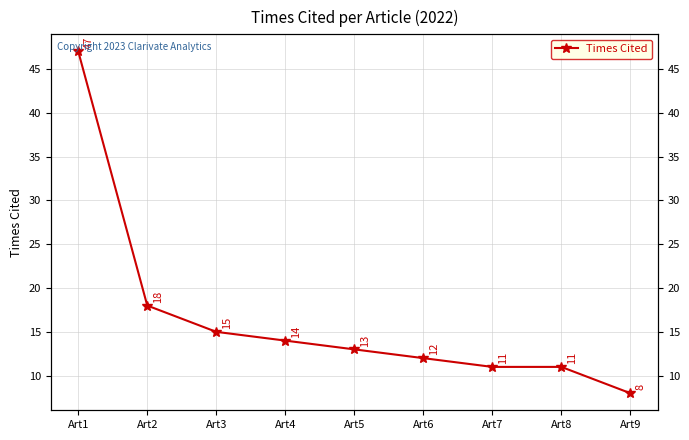

Reading right to left, extract all data points from this chart.

Art9=8	Art8=11	Art7=11	Art6=12	Art5=13	Art4=14	Art3=15	Art2=18	Art1=47